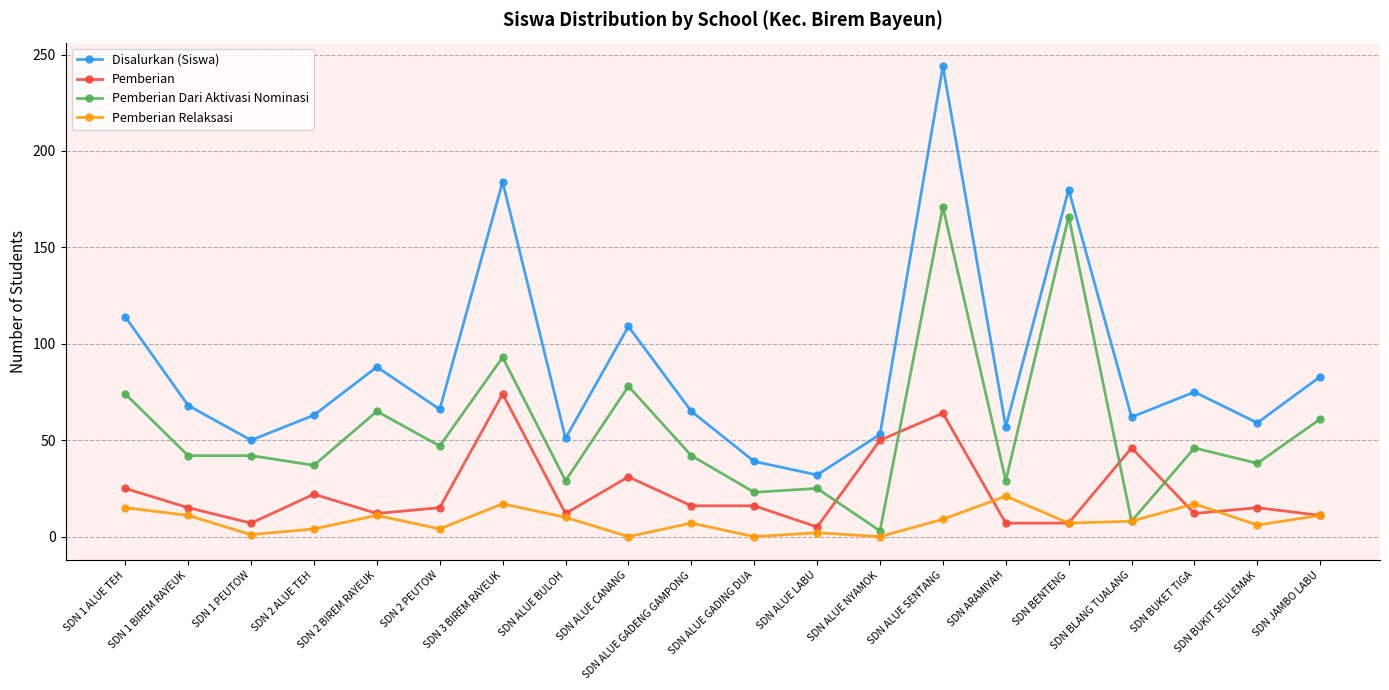

How many lines are shown in the chart?

4